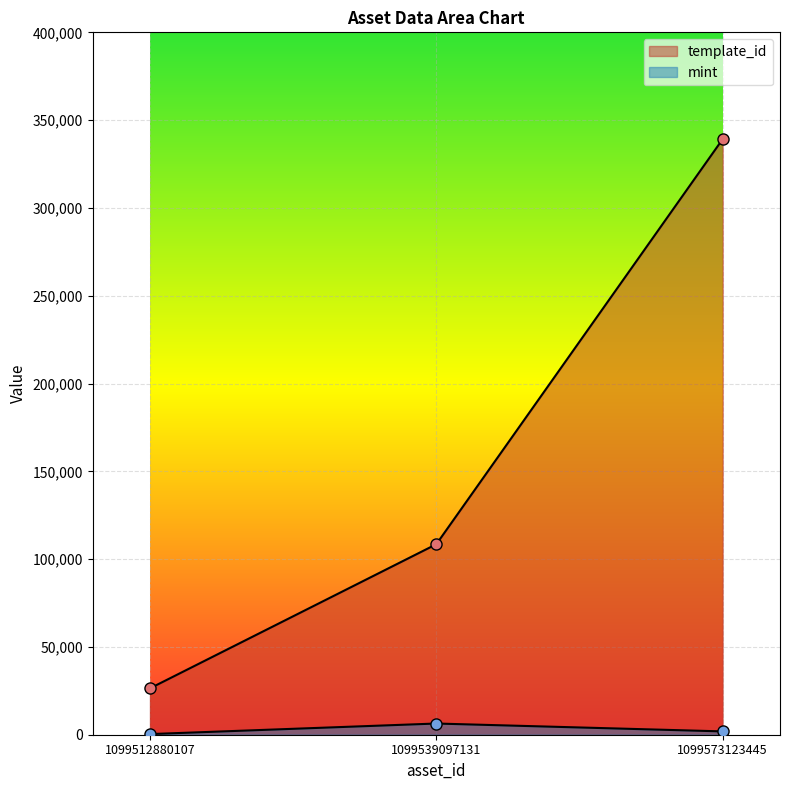

Between 1099512880107 and 1099539097131, which series saw the biggest shift?

template_id